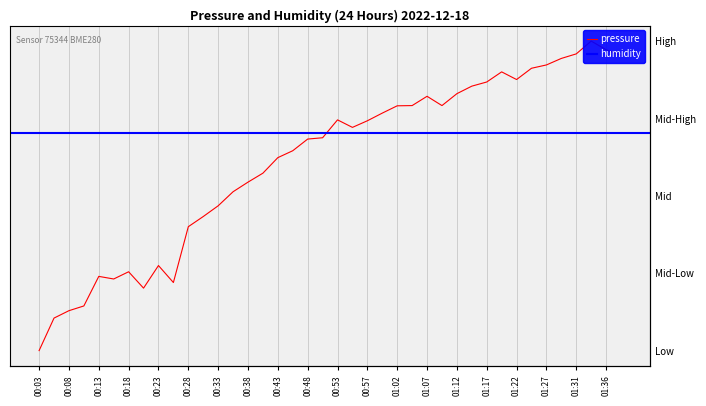

What is the value of the 32nd point from the left?

90.1